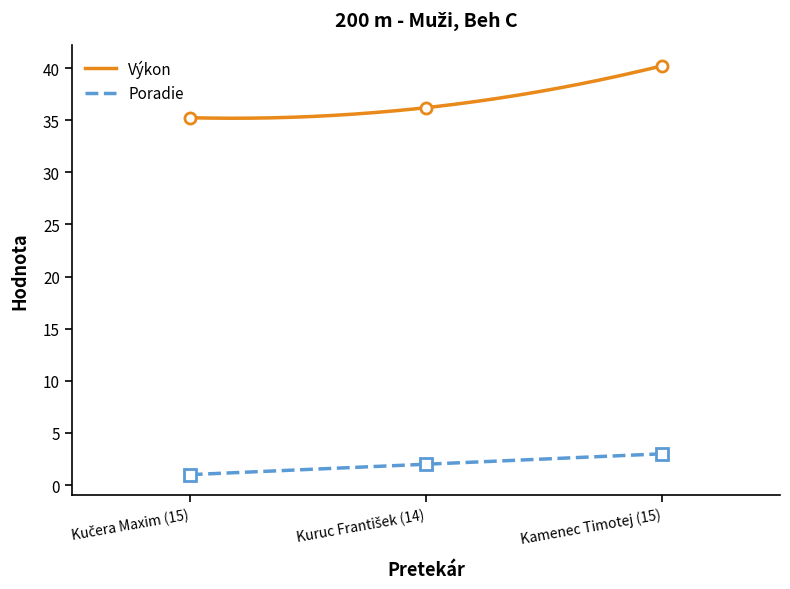

What are all the series names shown in the legend?

Poradie, Výkon